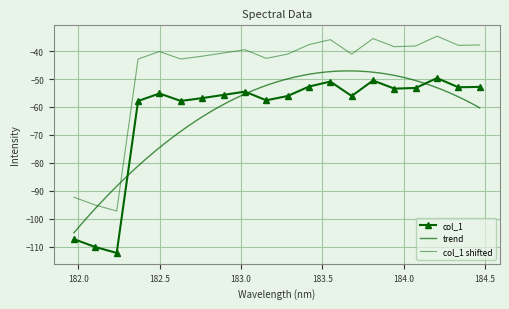

What is the change in value from 182.2359681898 to 183.4176122368?

+59.5